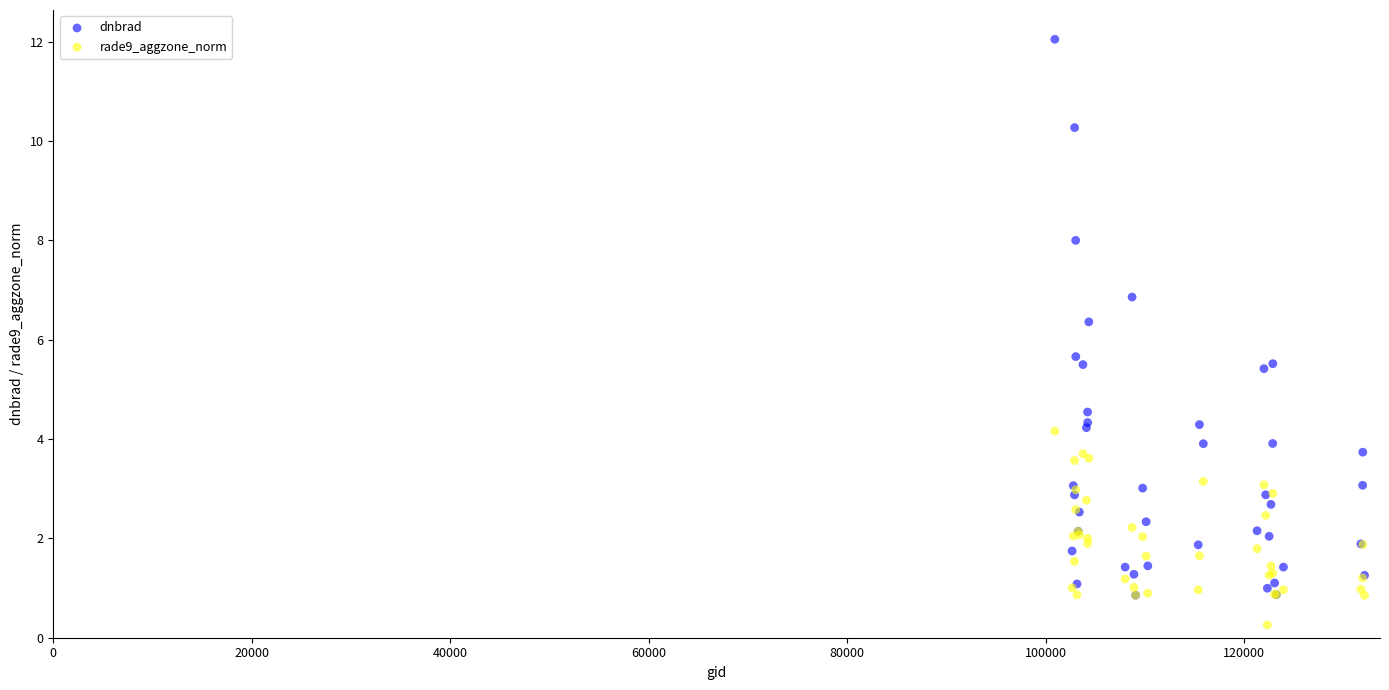

What are all the series names shown in the legend?

dnbrad, rade9_aggzone_norm